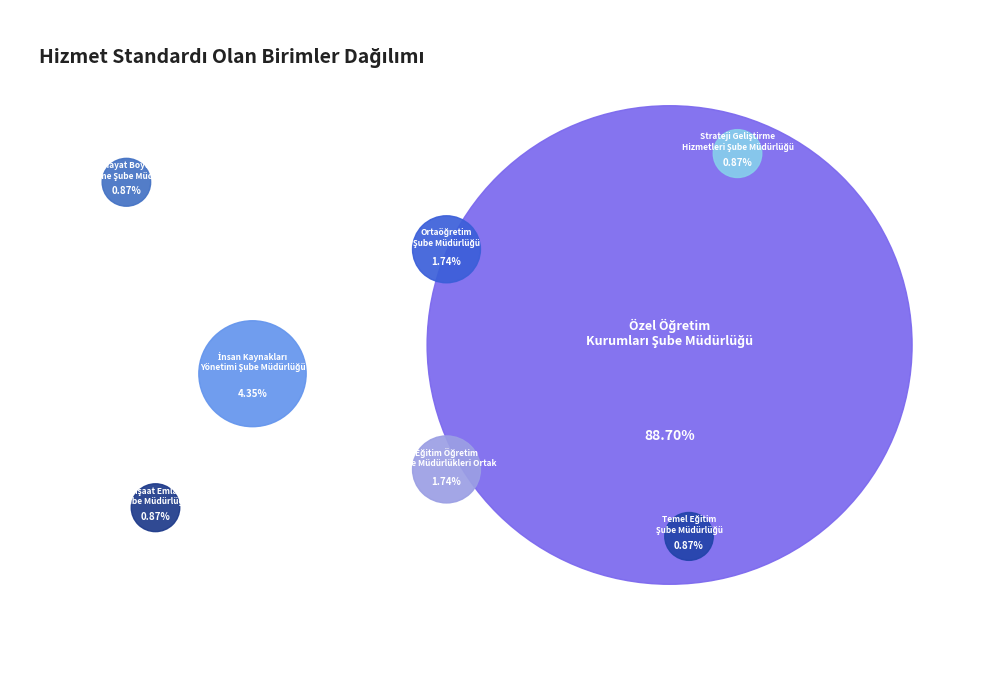

How many segments does this pie chart have?

8